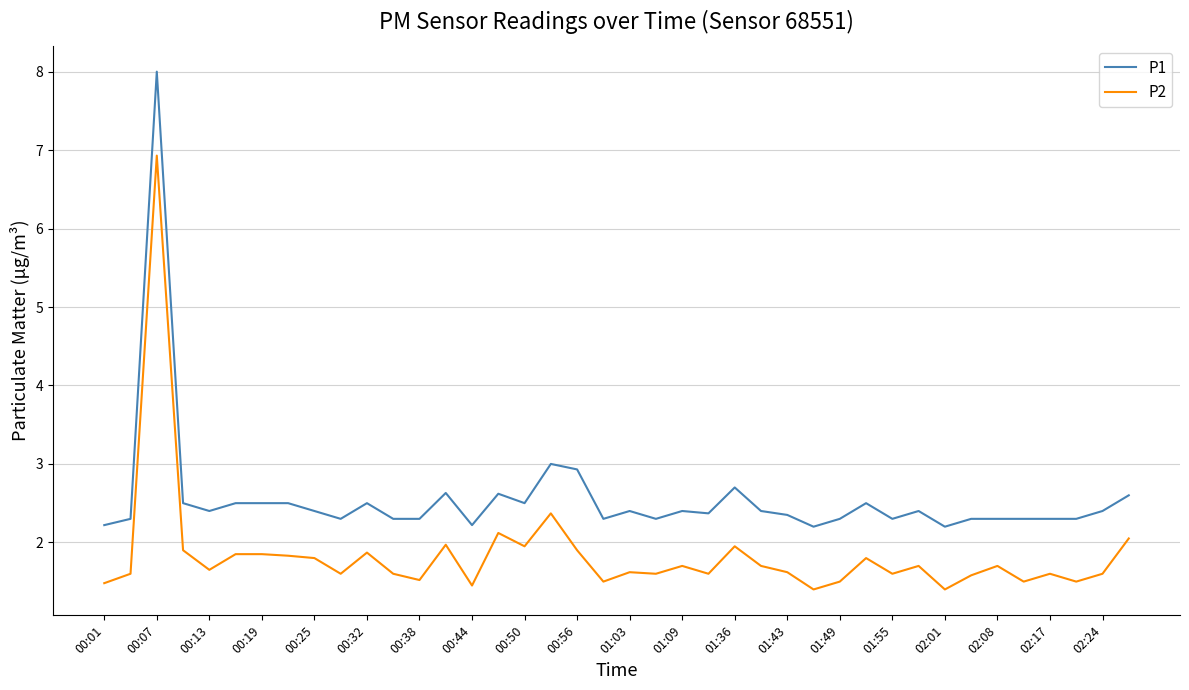

How many lines are shown in the chart?

2